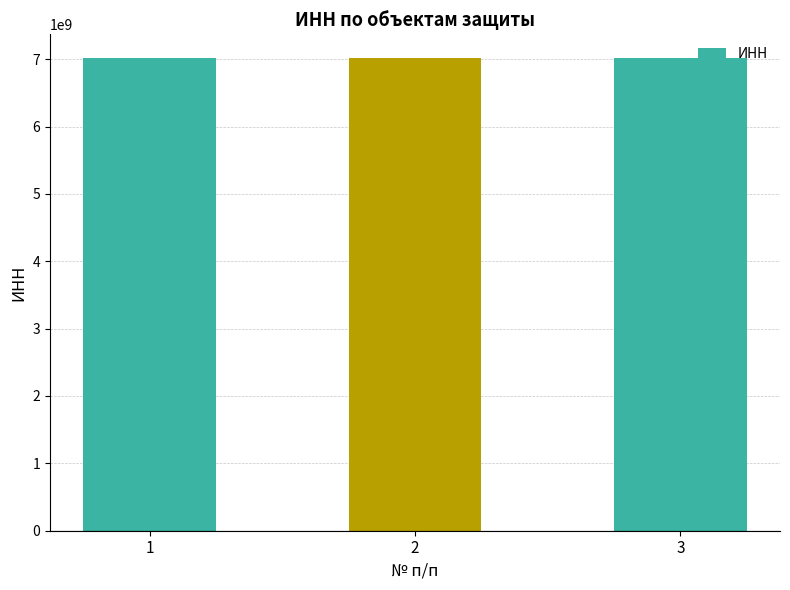

What is the value of the 1st bar from the left?

7017162531